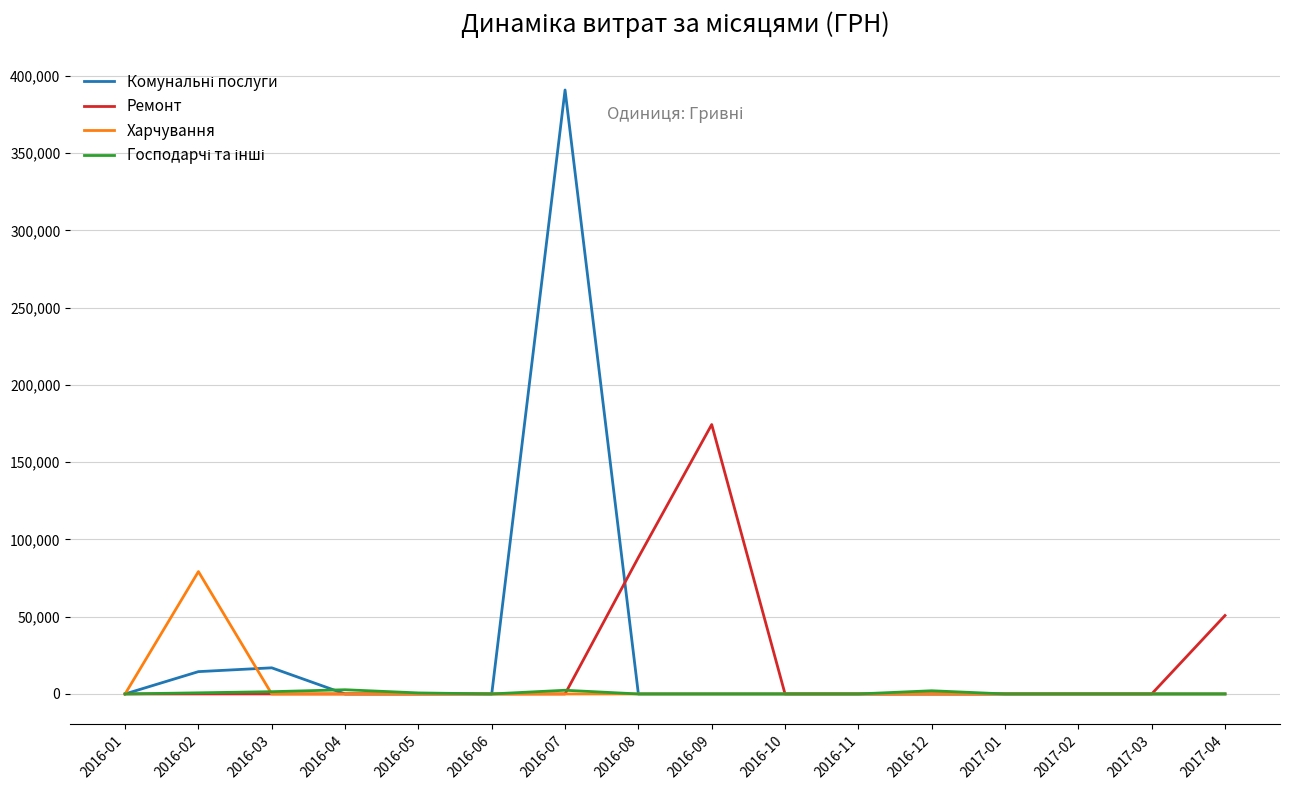

At which category is the sum across all series the highest?

2016-07